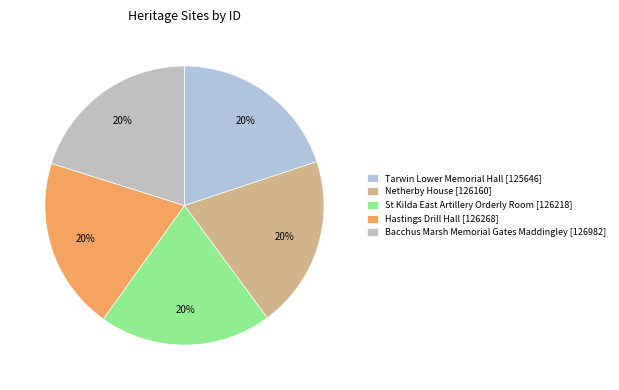

How many slices are in this pie chart?

5